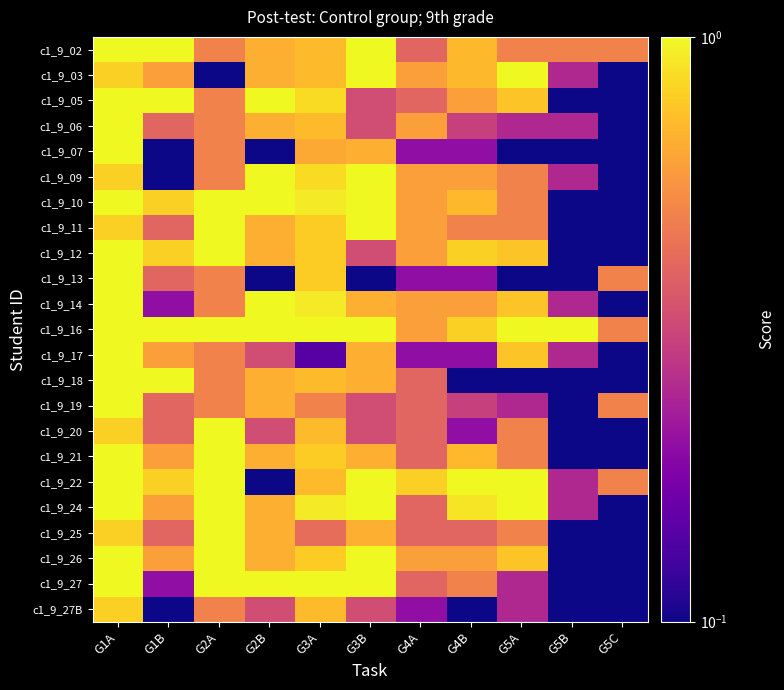

What is the spread (max minus min) of values at G5B?

1.0